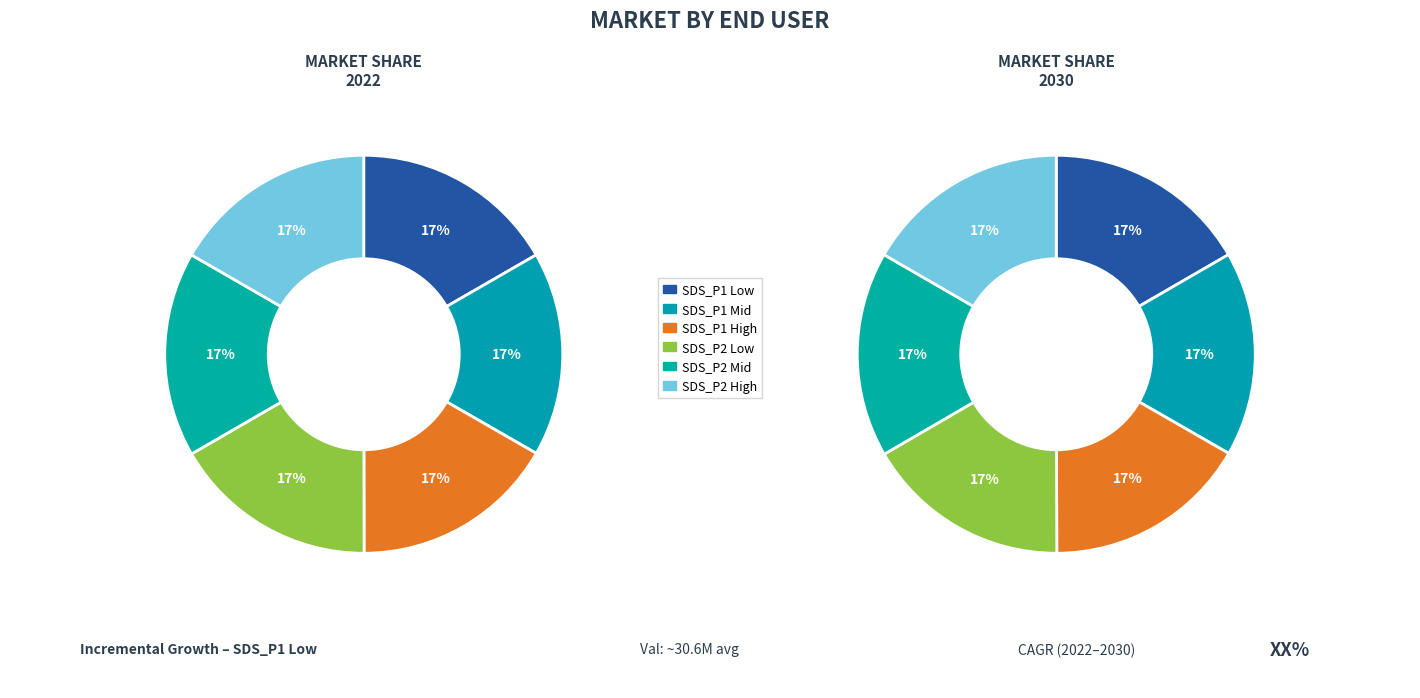

To the nearest percent, what portion does 29 represent?

17%